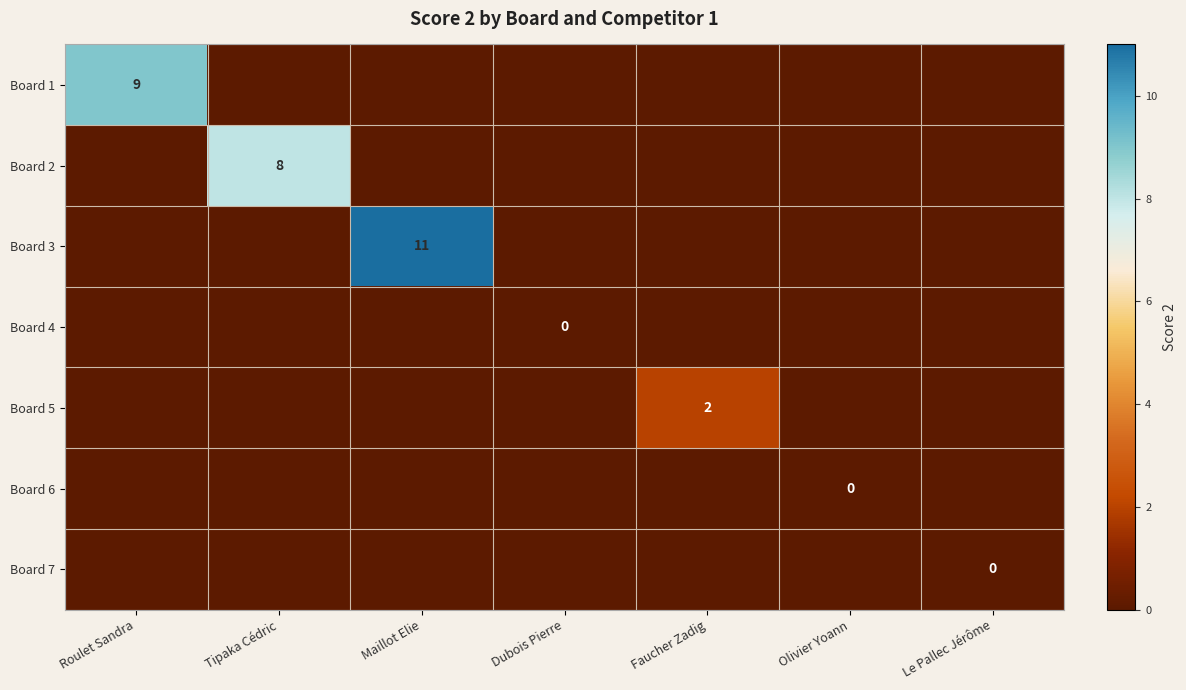

Is it true that Board 3 equals 17 at Maillot Elie?

False